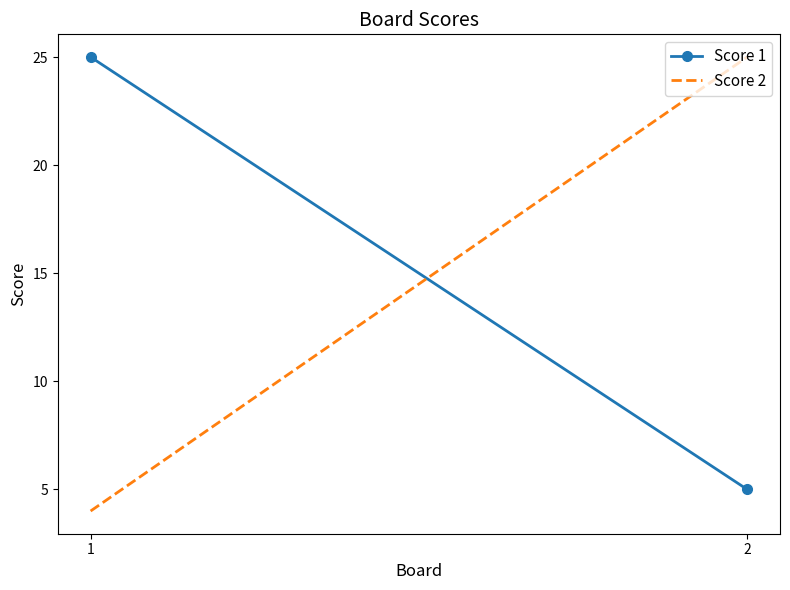

Reading left to right, what are all the values shown in this chart?

Score 1: 25	5
Score 2: 4	25